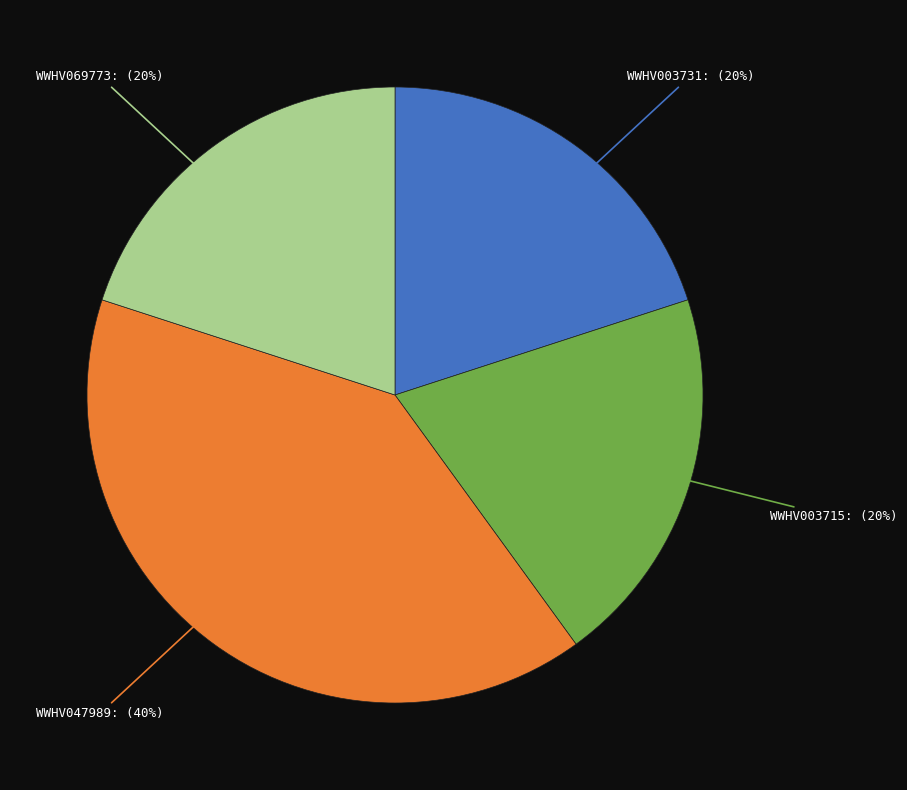

Is there any slice that represents more than half of the pie?

No